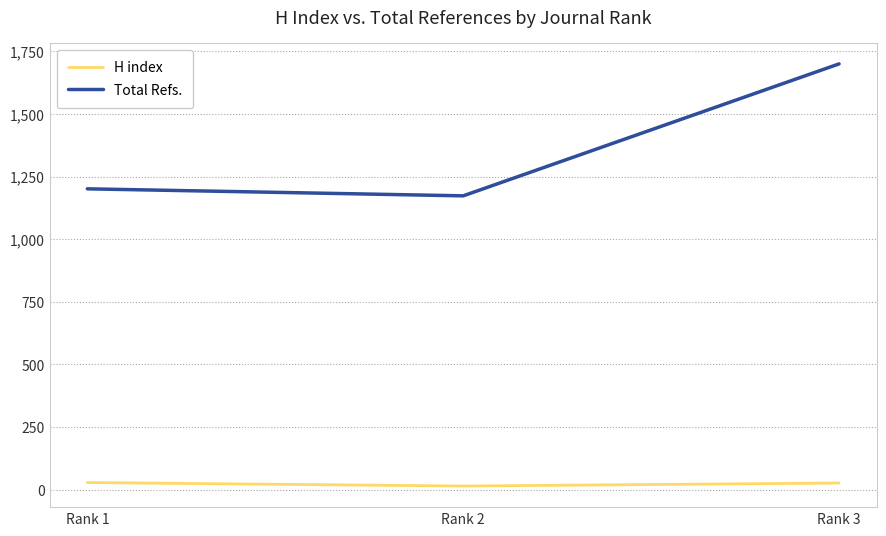

What is the sum of the Total Refs. values at Rank 3 and Rank 1?

2901